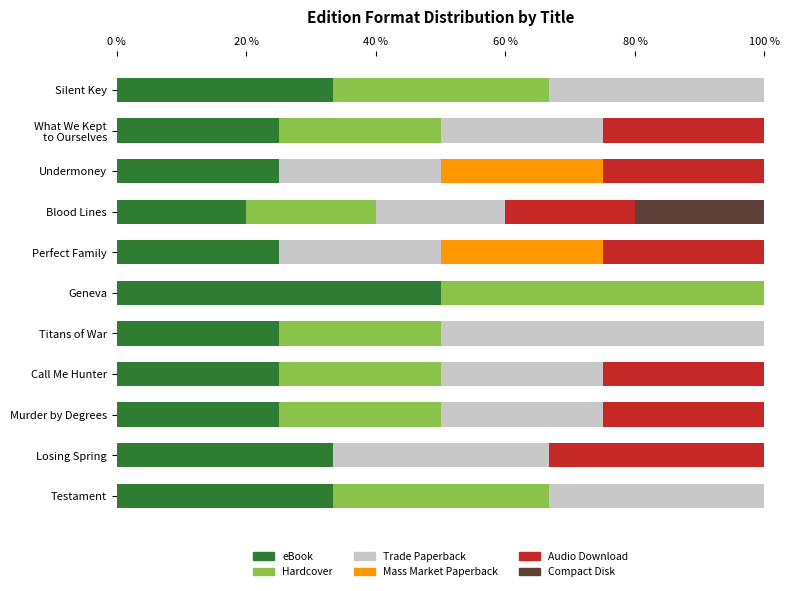

The eBook series shows 25.0 at Undermoney. True or false?

True